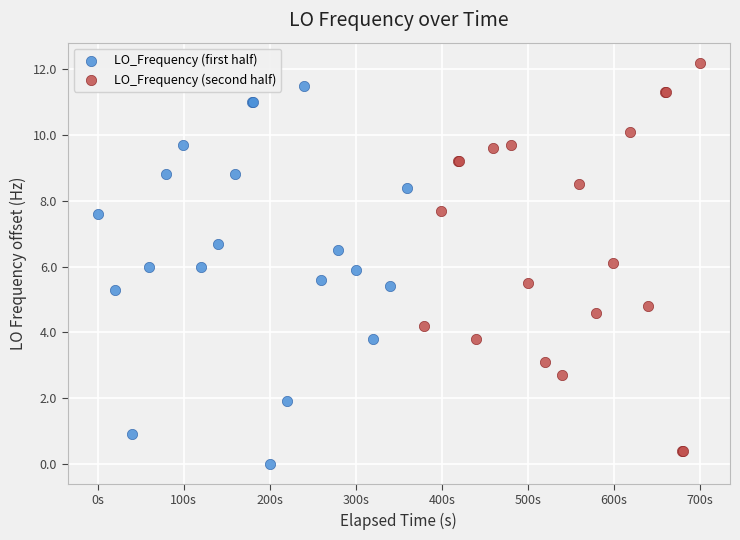

Which series contains the highest Y value?

LO_Frequency (second half)